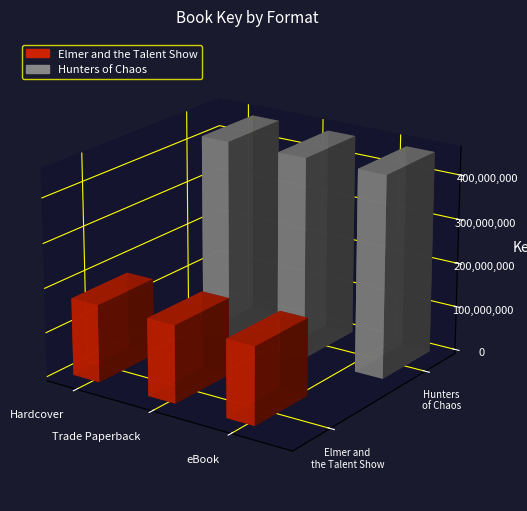

Which series has the largest total across all categories?

Hunters of Chaos